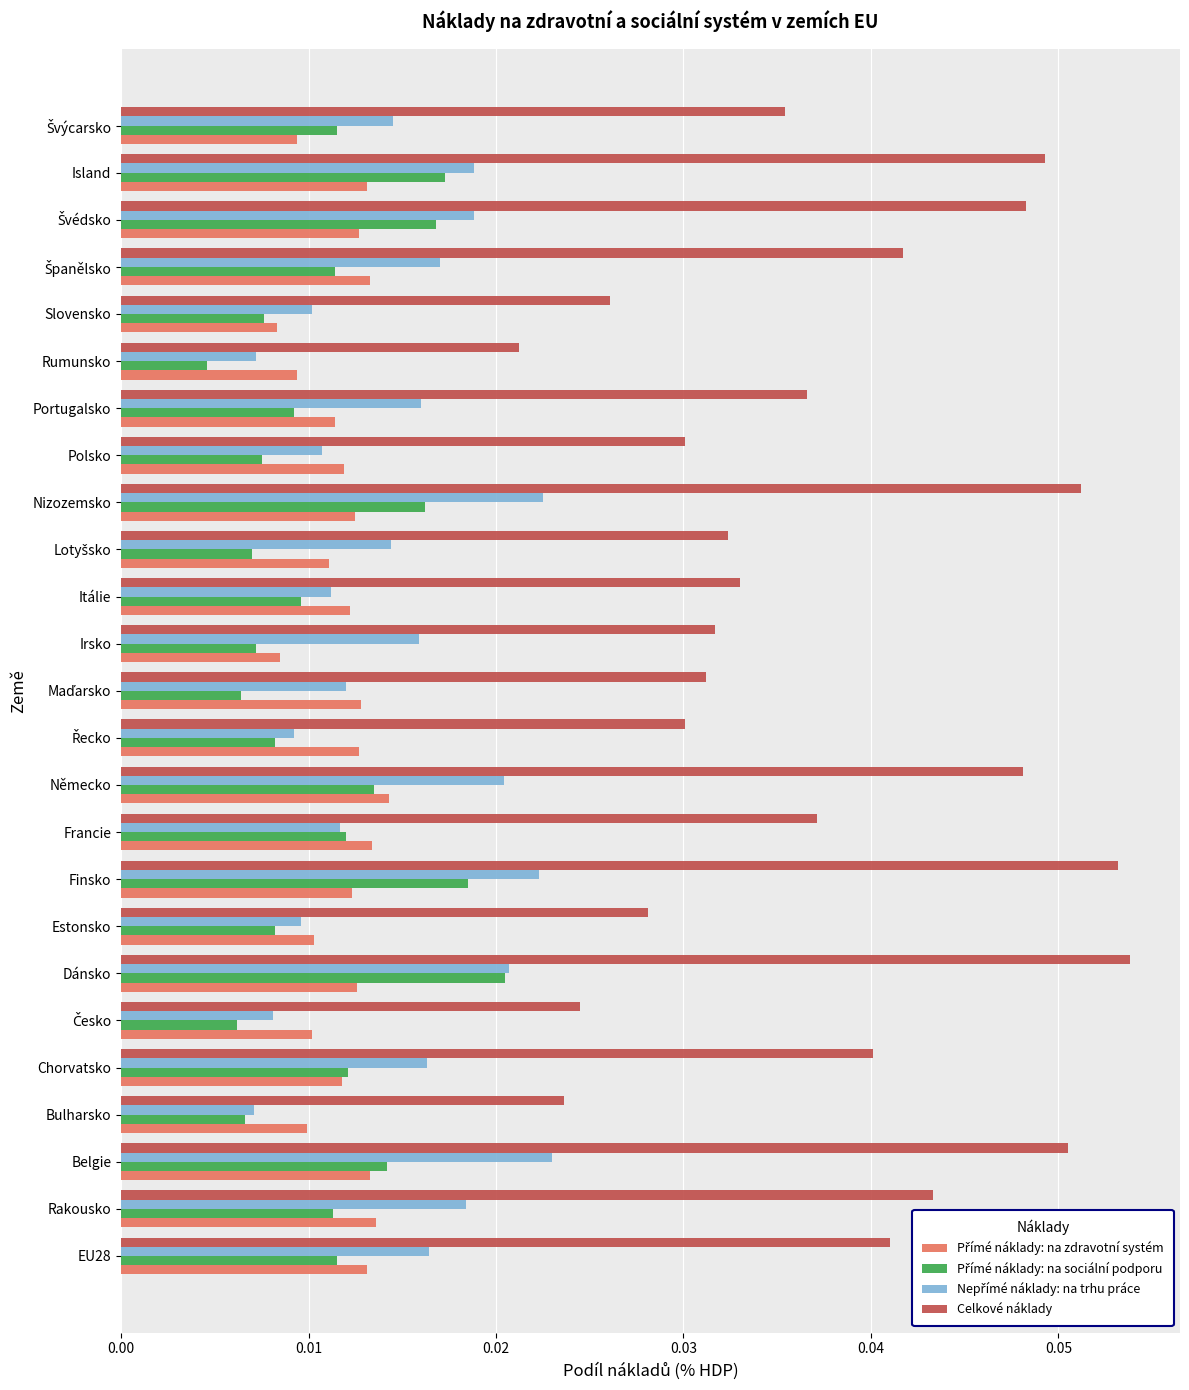

Which label corresponds to the smallest value in the chart?

Rumunsko